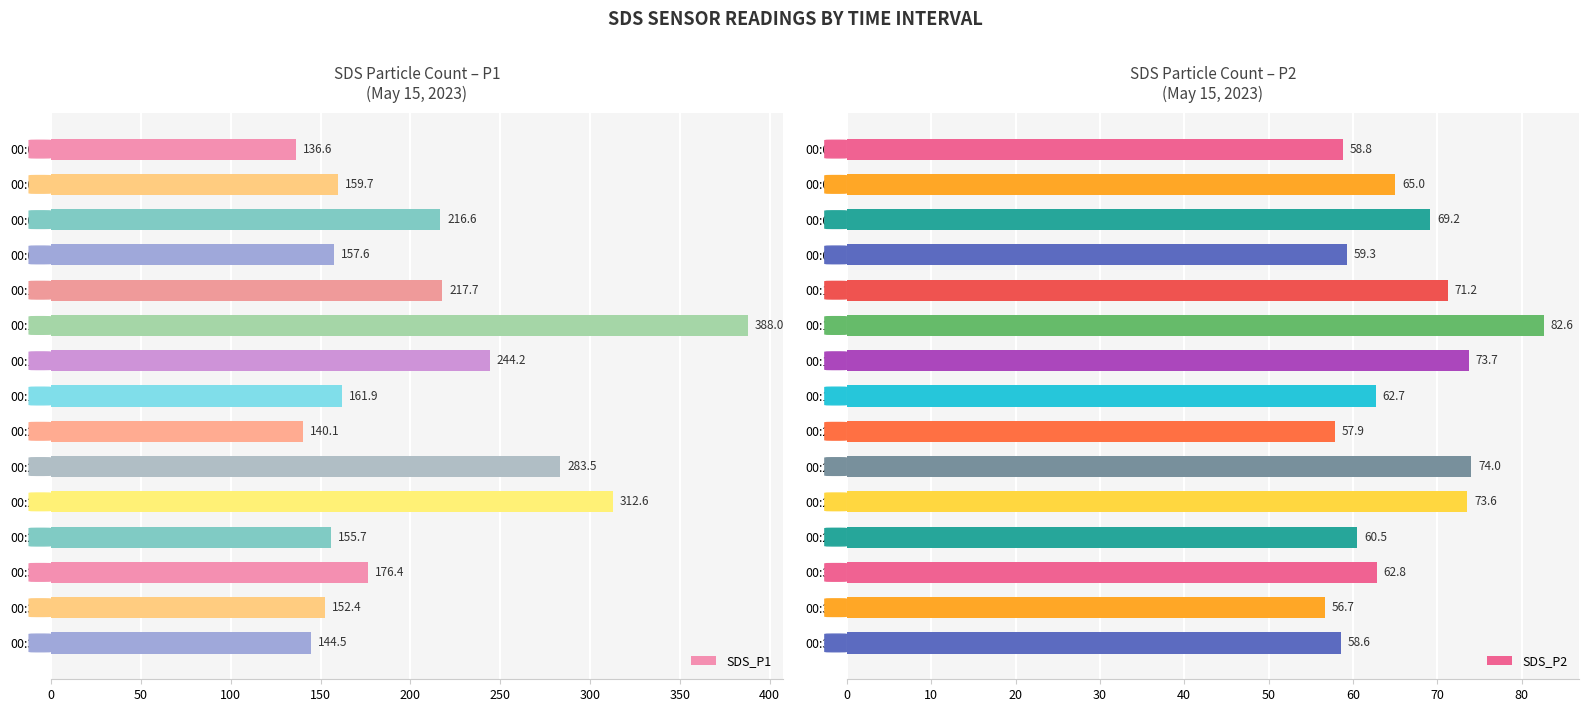

What is the difference between the maximum and minimum values in the SDS_P1 series?

251.4